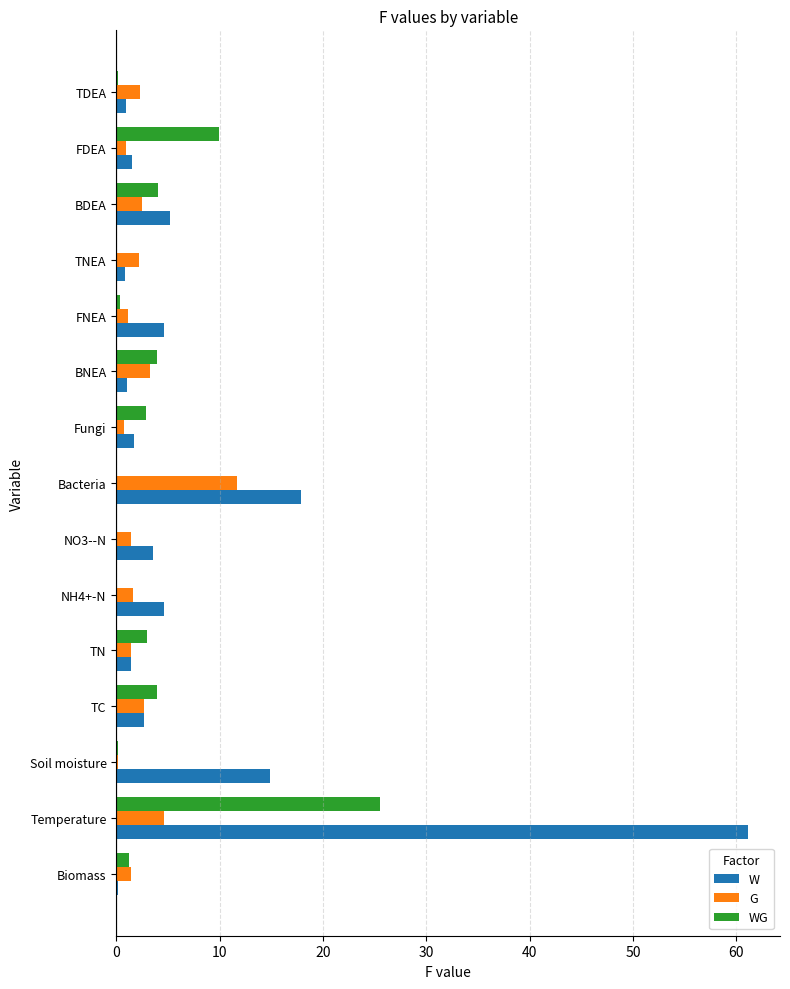

The value of WG at Fungi is 2.9. True or false?

True